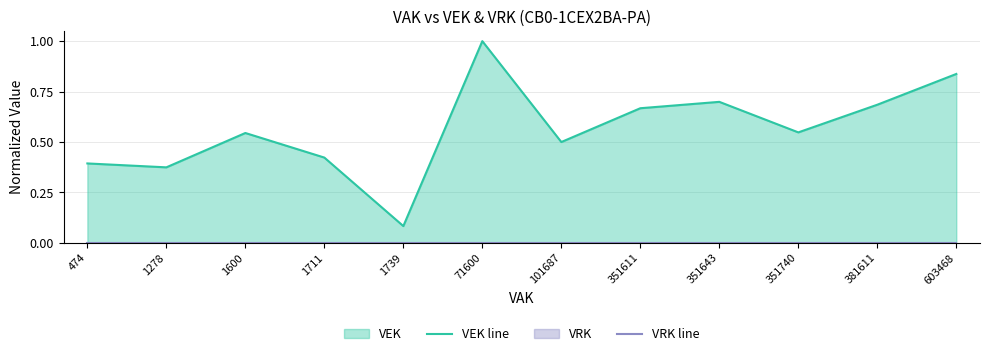

What is the difference between the highest and lowest values at 603468?

0.8